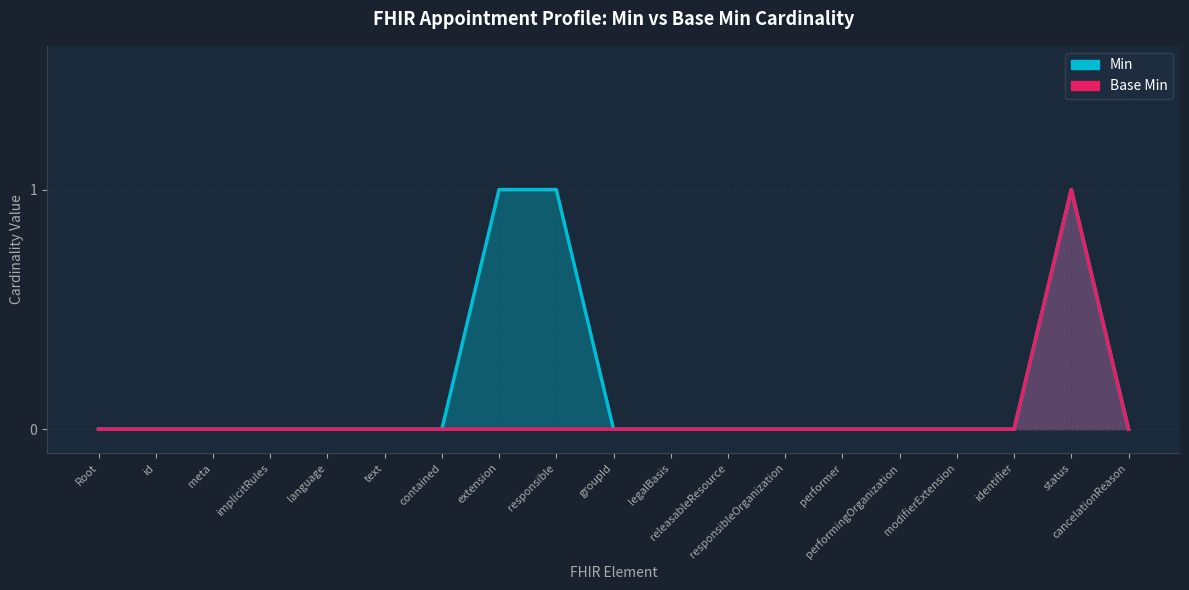

Is the value of Base Min at responsible greater than the value of Min at modifierExtension?

No